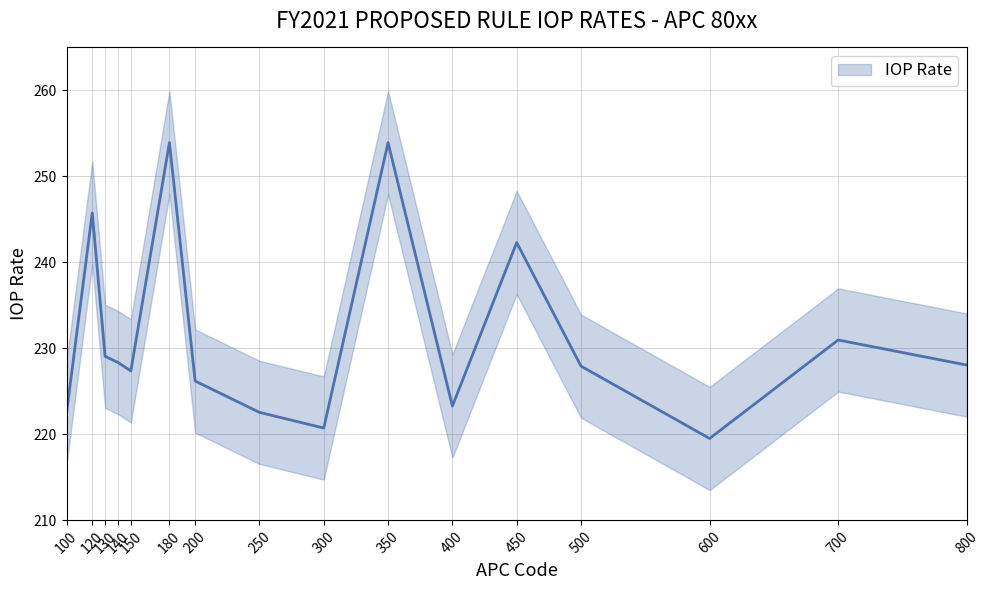

True or false: the data shows 242.3 at 450.

True